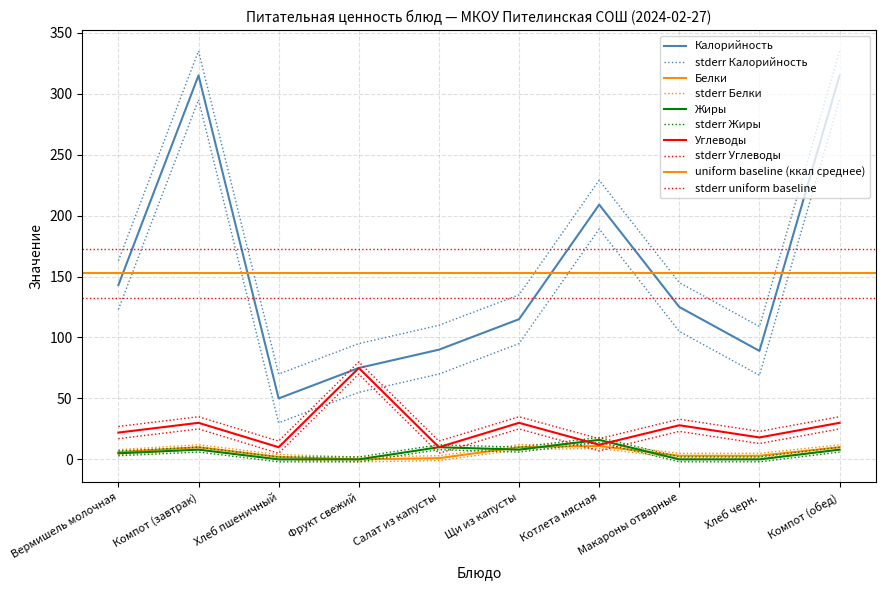

What is the sum of all Углеводы values?

265